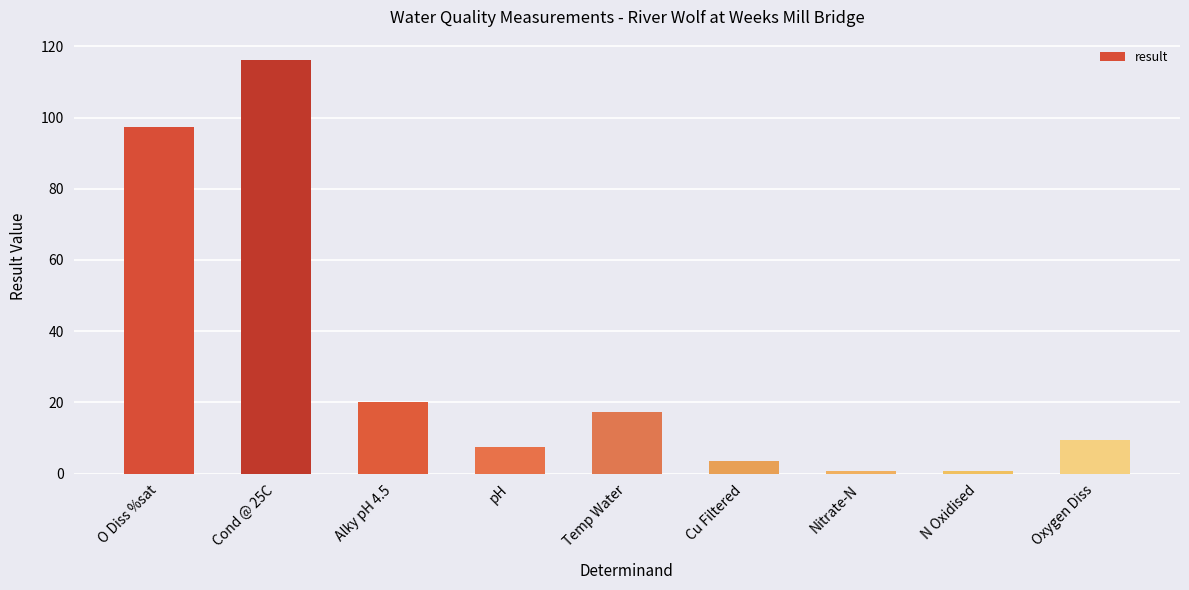

What is the sum of all values?

272.8